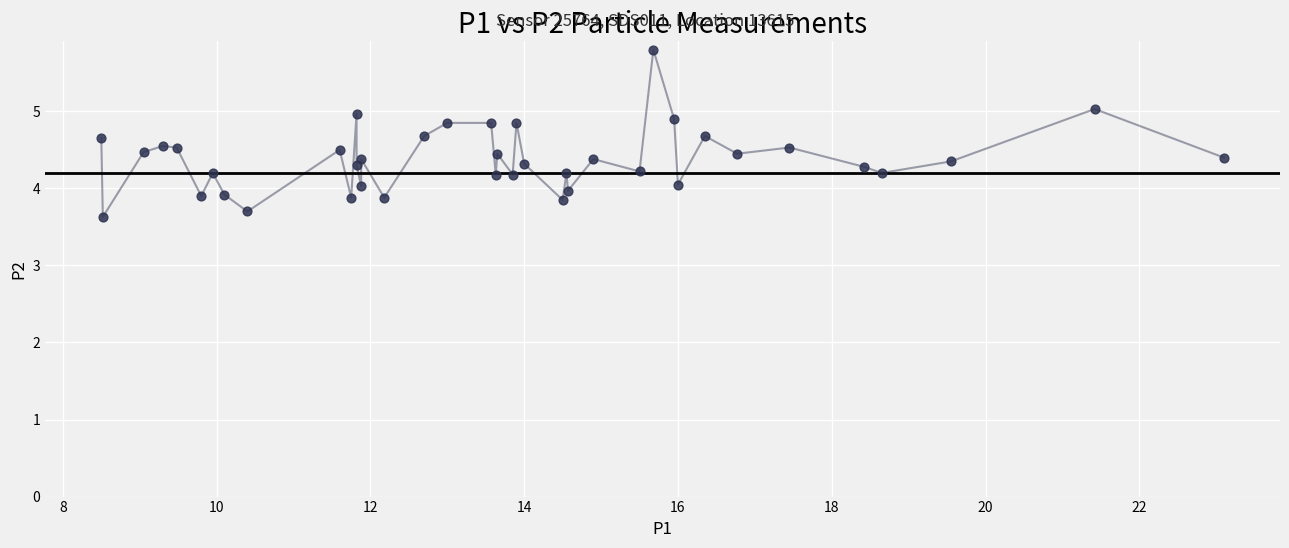

What is the range of Y values (max minus min)?

2.2